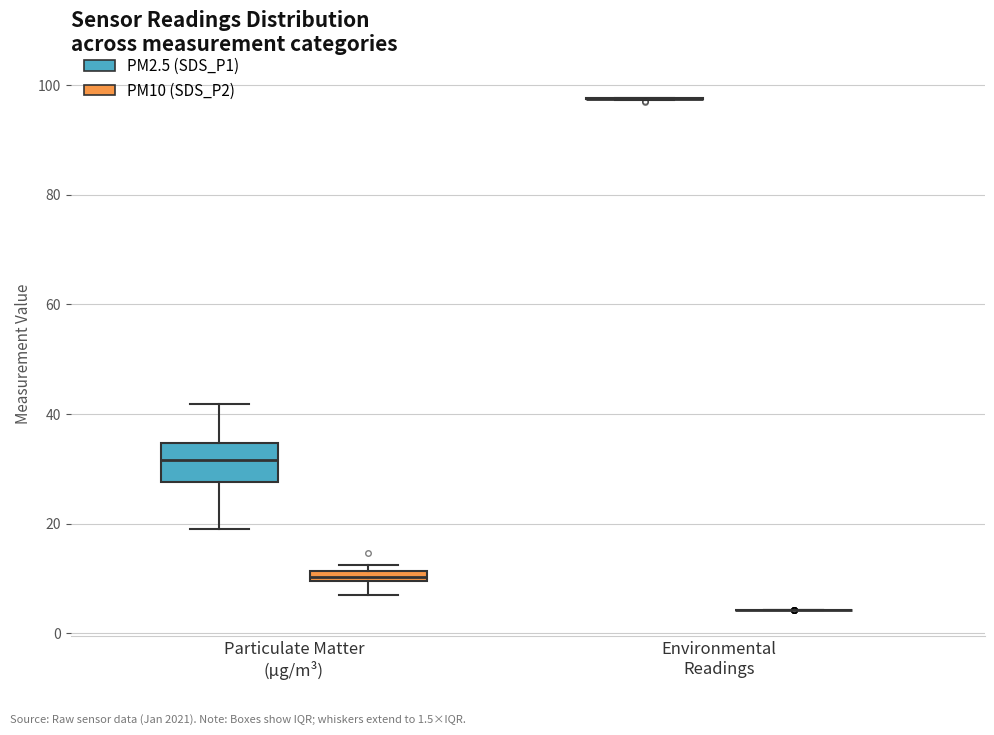

Comparing the boxes themselves (not the whiskers), which one is the tallest?

Particulate Matter (µg/m³) (PM2.5 (SDS_P1))